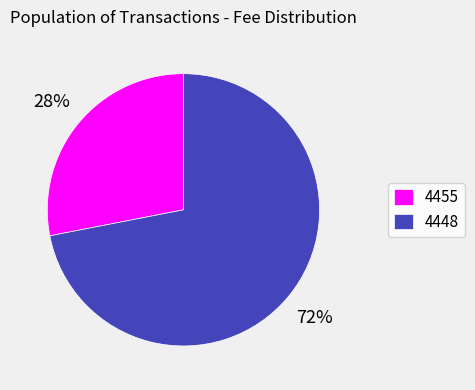

Approximately how many times larger is the value at 4448 compared to 4455?

2.6